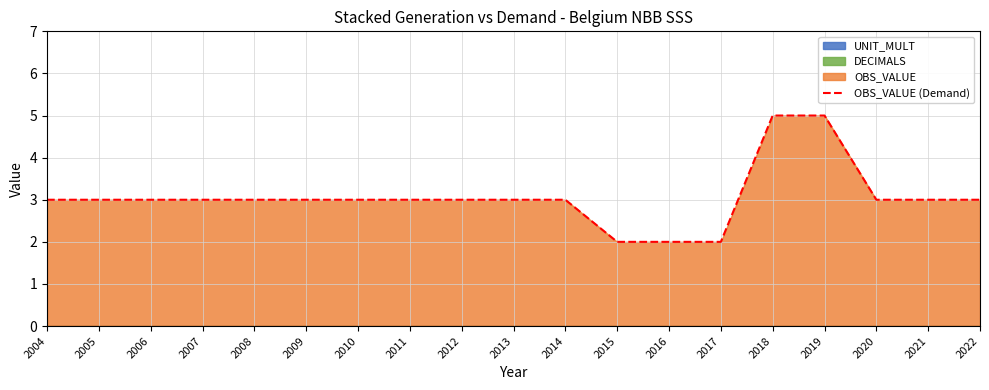

True or false: the data shows 5 at 2011.

False